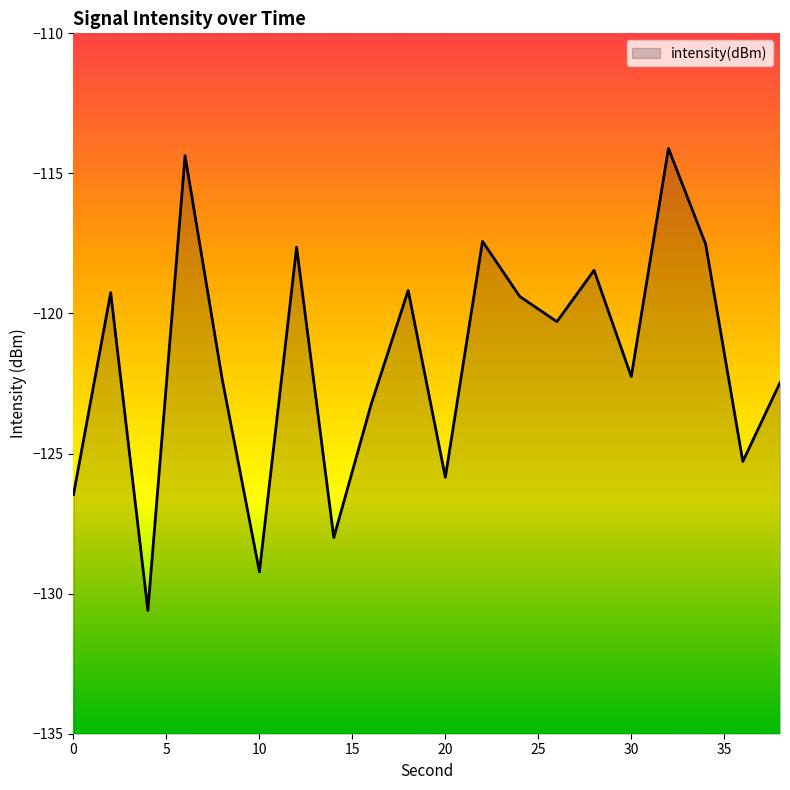

What is the change in value from 6 to 36?

-10.9